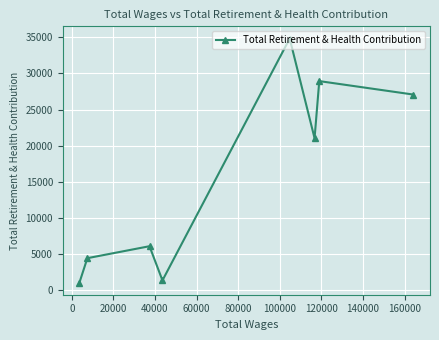

What is the smallest value displayed?

1080